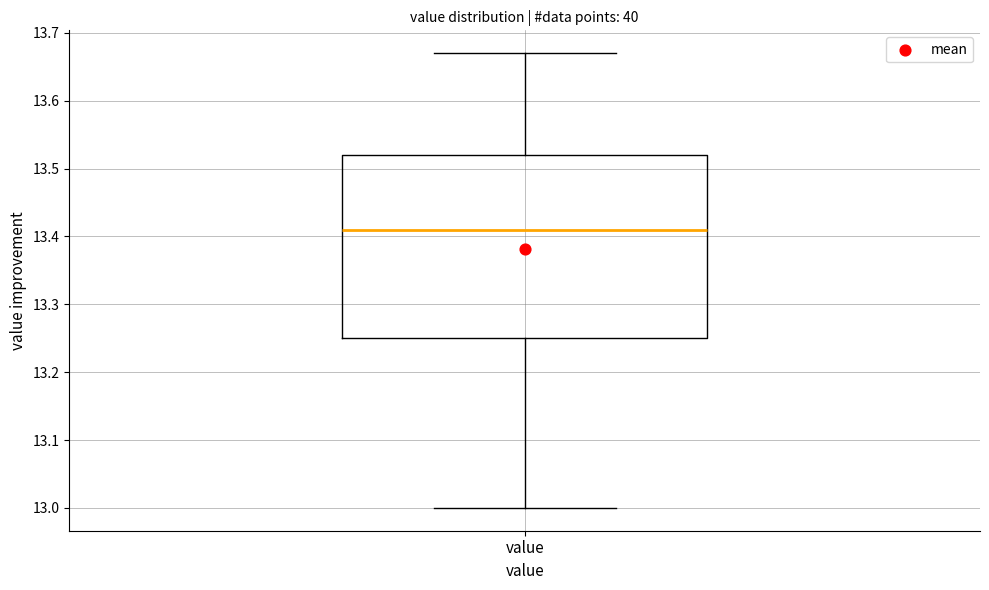

Transcribe this box plot: give where the median line is, the range the box spans, and where the two whiskers end, as read against the y-axis. The values are not printed on the chart, so give them approximately, as read against the axis.

median 13.41, box 13.25 to 13.52, whiskers 13.00 to 13.67